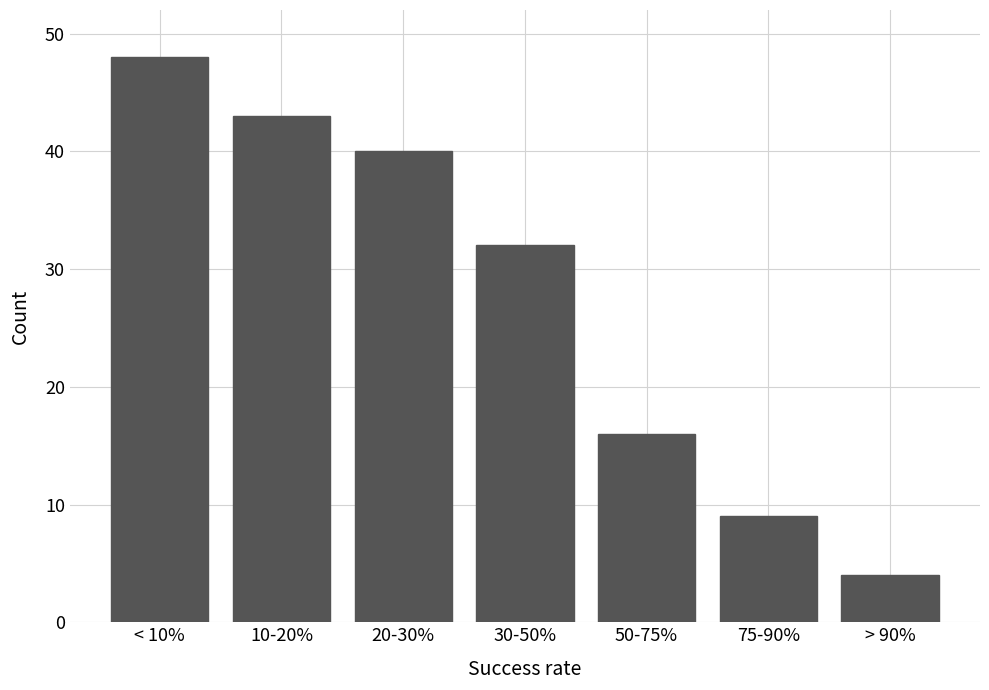

Reading left to right, extract all data points from this chart.

< 10%=48	10-20%=43	20-30%=40	30-50%=32	50-75%=16	75-90%=9	> 90%=4